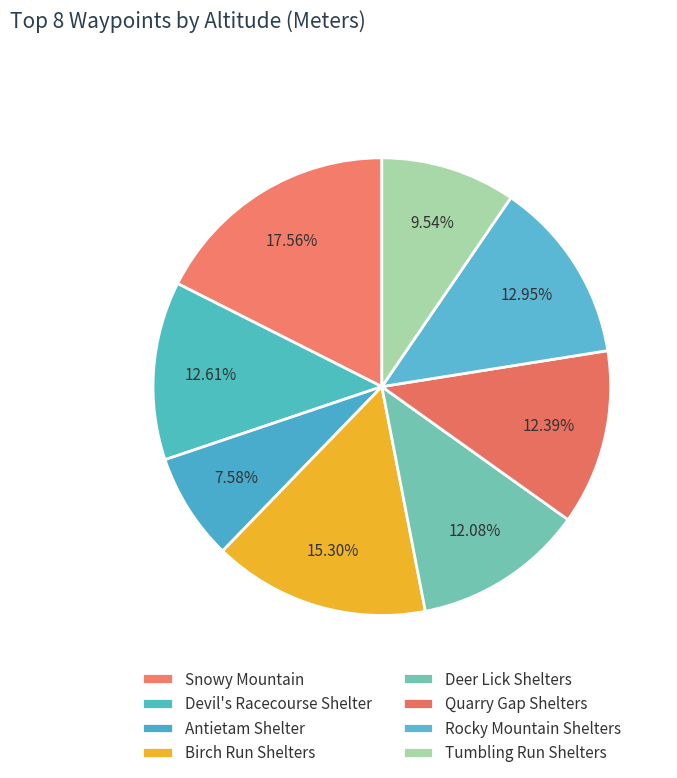

To the nearest percent, what is the difference between the largest and smallest slice percentages?

10%